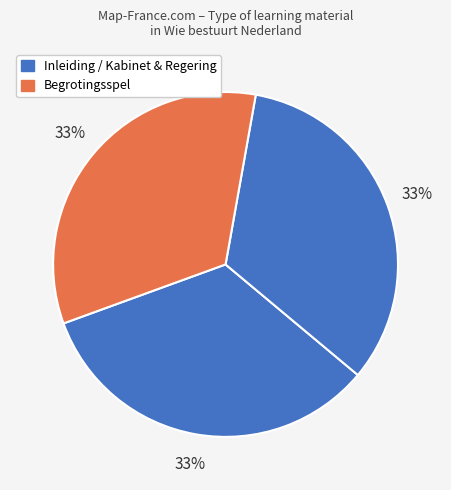

Count the number of slices in the pie.

3